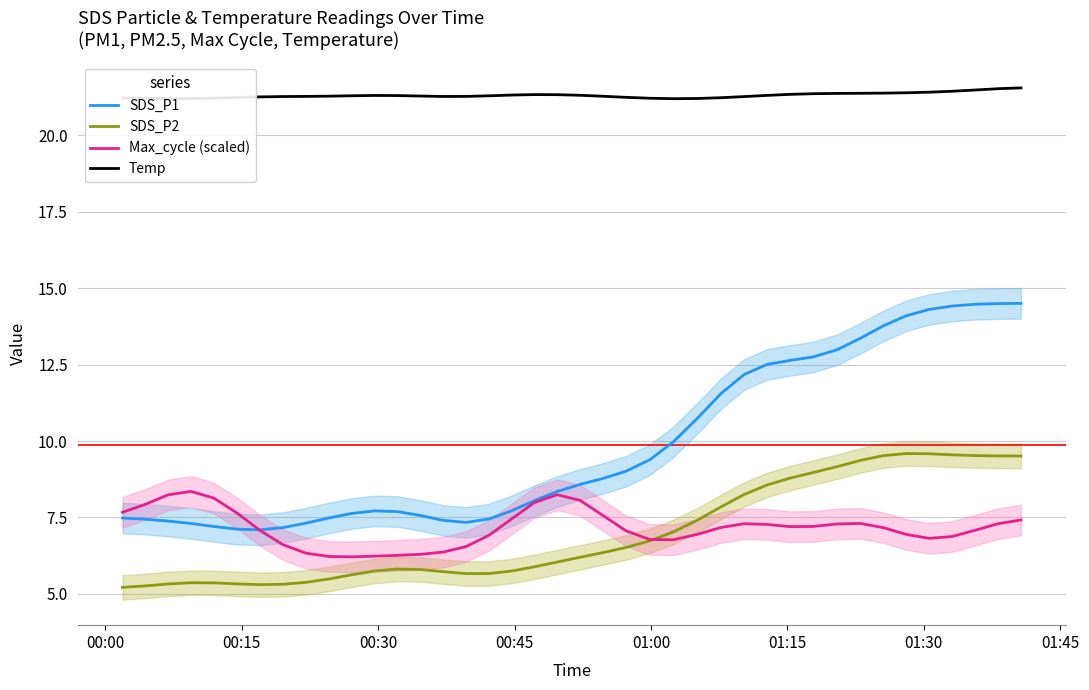

True or false: Temp and SDS_P2 intersect in this chart.

False